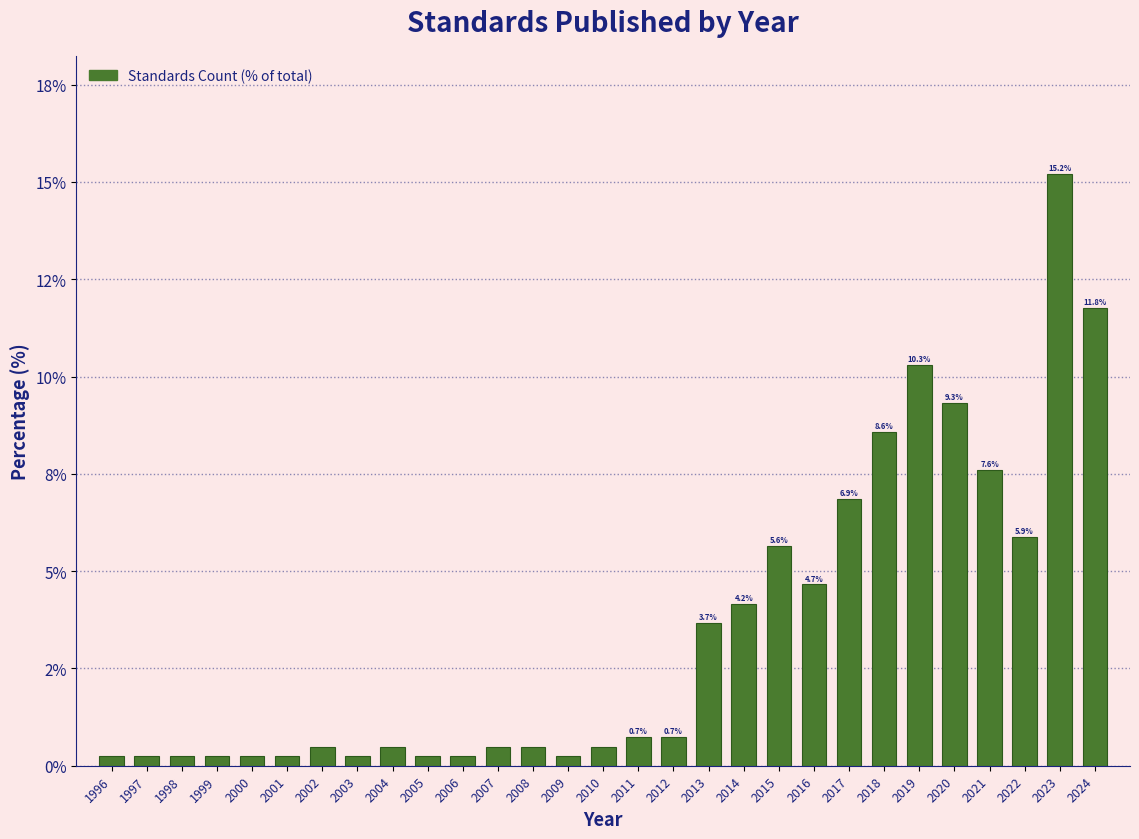

Are the bars horizontal?

No